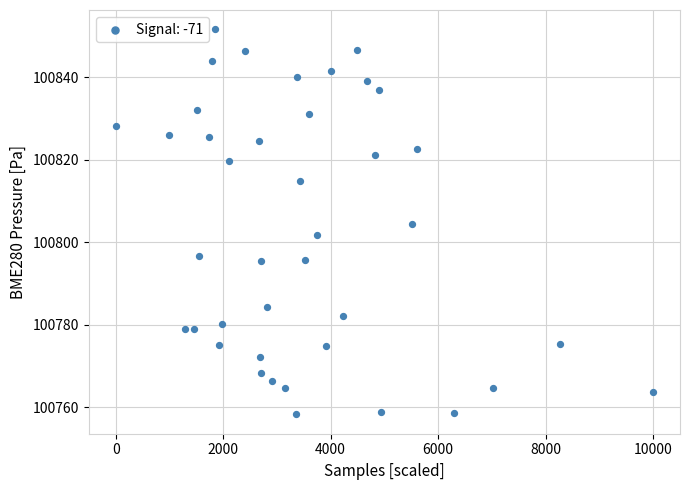

What is the range of Y values (max minus min)?

93.4